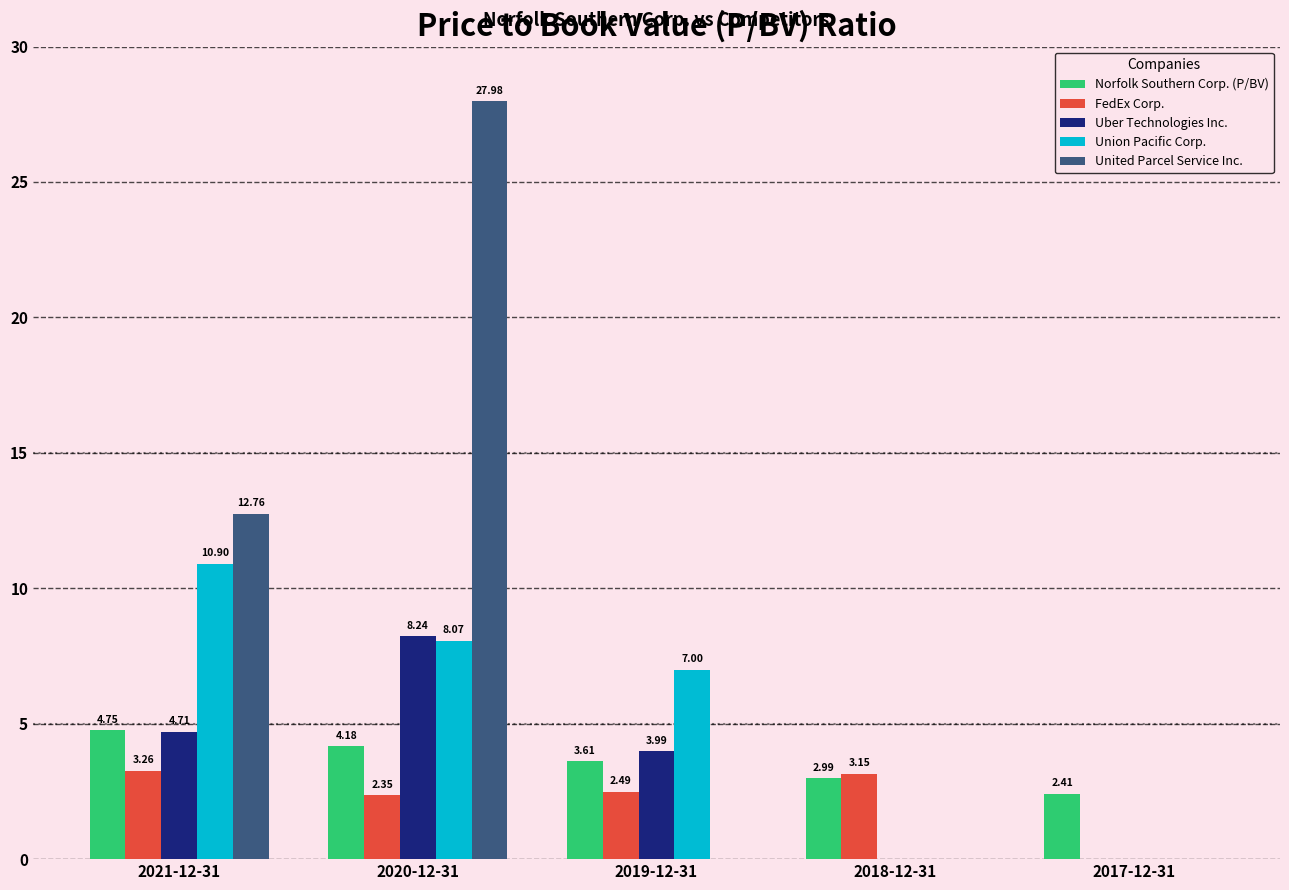

What is the sum of all United Parcel Service Inc. values?

40.7